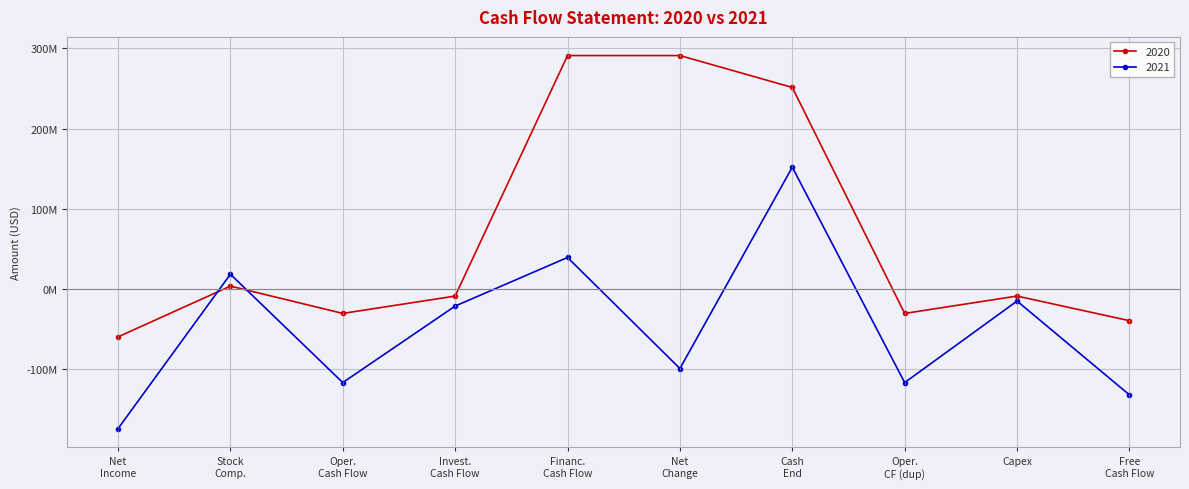

At which label does 2021 first exceed -21554000?

Stock
Comp.